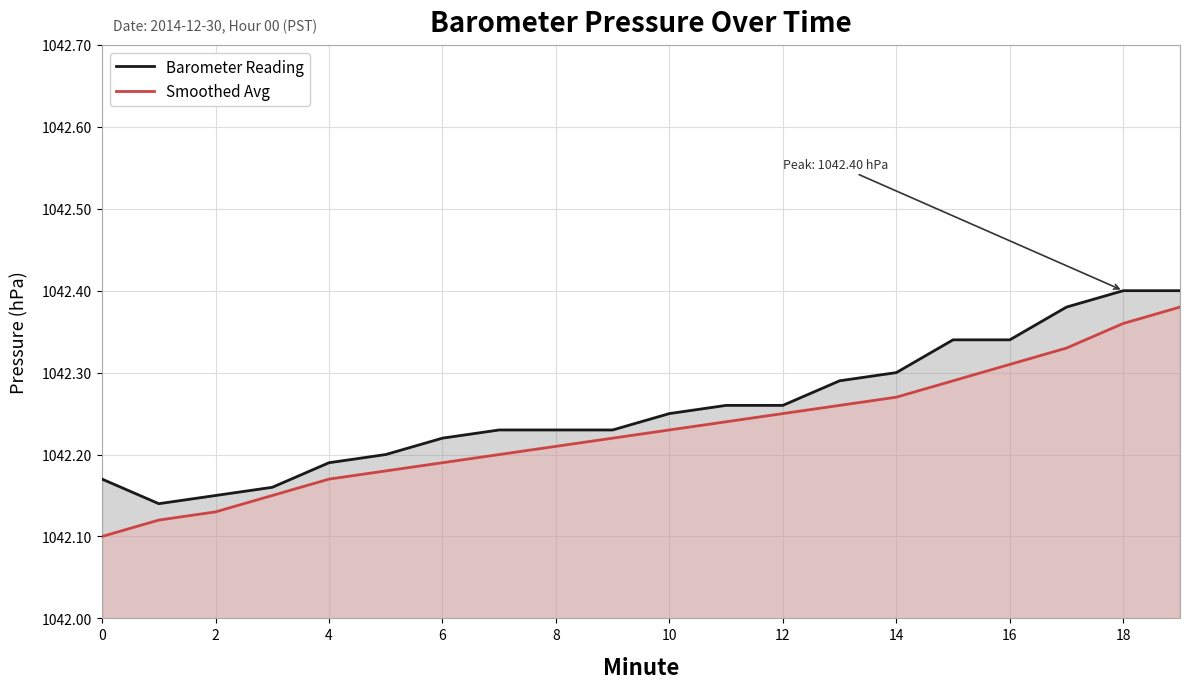

Is it true that Smoothed Avg equals 410.9 at 12?

False